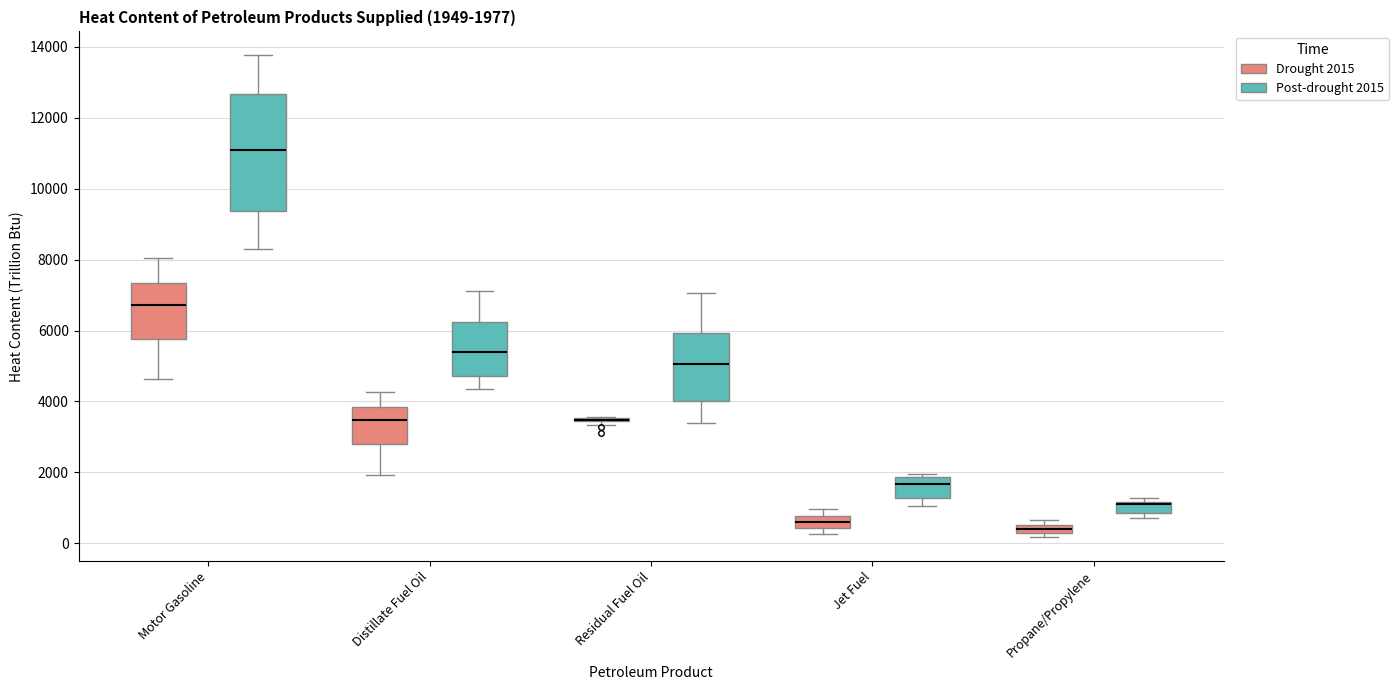

Which box is the tallest, from its lower edge to its upper edge?

Motor Gasoline (Post-drought 2015)